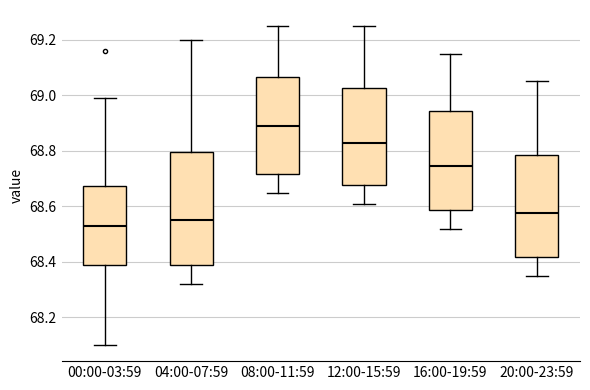

Reading left to right, transcribe this box plot: for each box, give where its median line is, the range the box spans, and where its two whiskers end, as read against the y-axis. The values are not printed on the chart, so give them approximately, as read against the axis.

00:00-03:59: median 68.54, box 68.38 to 68.68, whiskers 68.10 to 69.00
04:00-07:59: median 68.56, box 68.38 to 68.80, whiskers 68.32 to 69.20
08:00-11:59: median 68.90, box 68.72 to 69.06, whiskers 68.66 to 69.26
12:00-15:59: median 68.84, box 68.68 to 69.02, whiskers 68.62 to 69.26
16:00-19:59: median 68.74, box 68.58 to 68.94, whiskers 68.52 to 69.16
20:00-23:59: median 68.58, box 68.42 to 68.78, whiskers 68.36 to 69.06